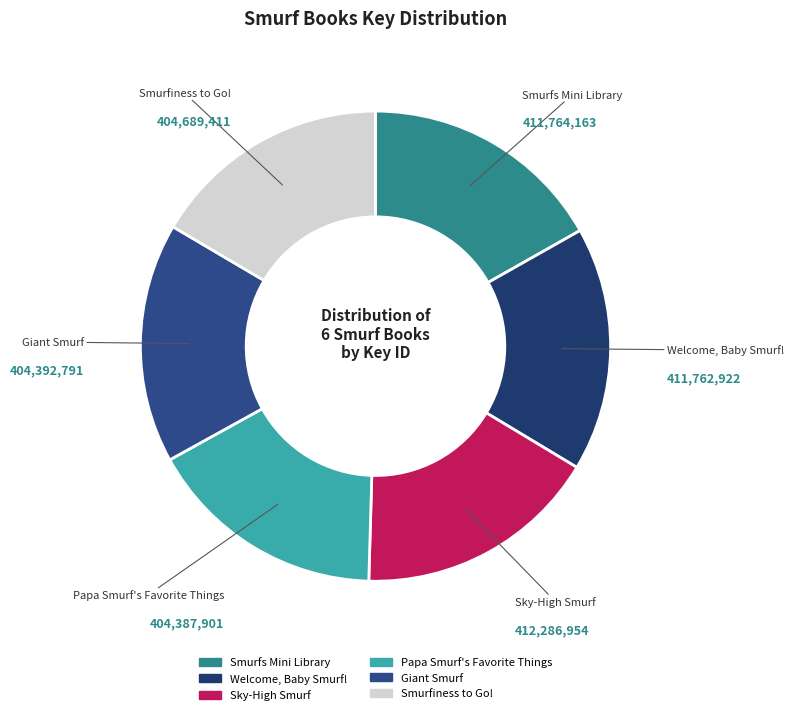

True or false: Welcome, Baby Smurf! accounts for 17% of the total.

True